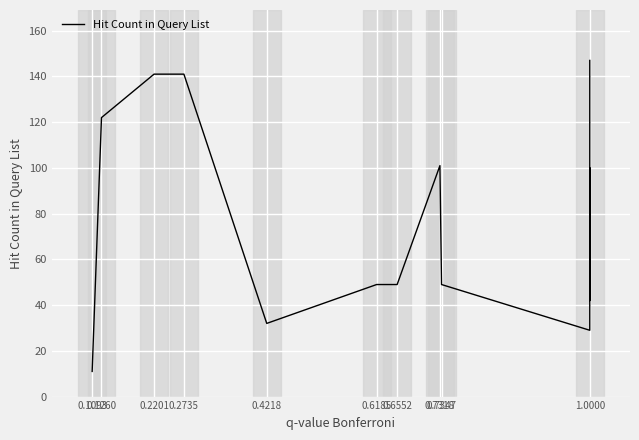

What is the label of the 8th point from the left?

0.7318